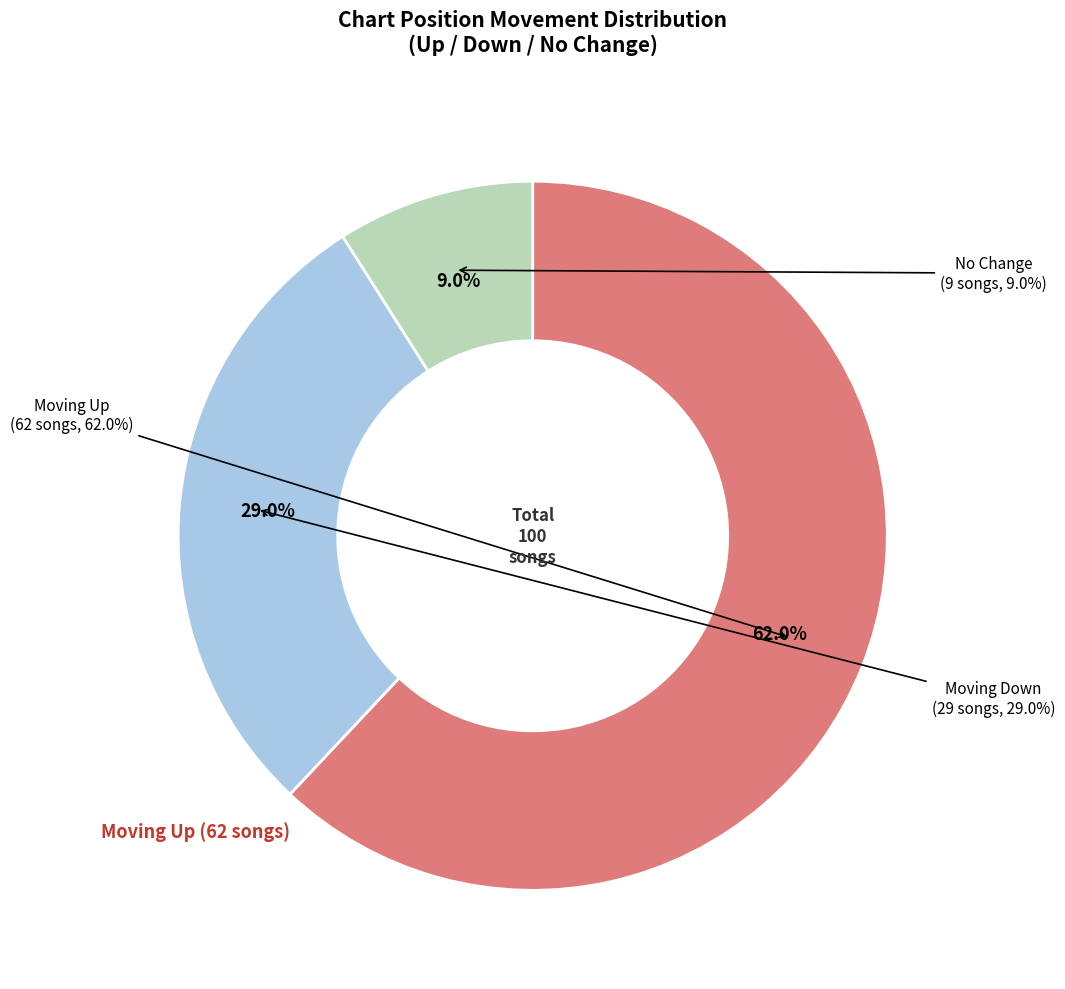

What is the largest slice in the pie chart?

up